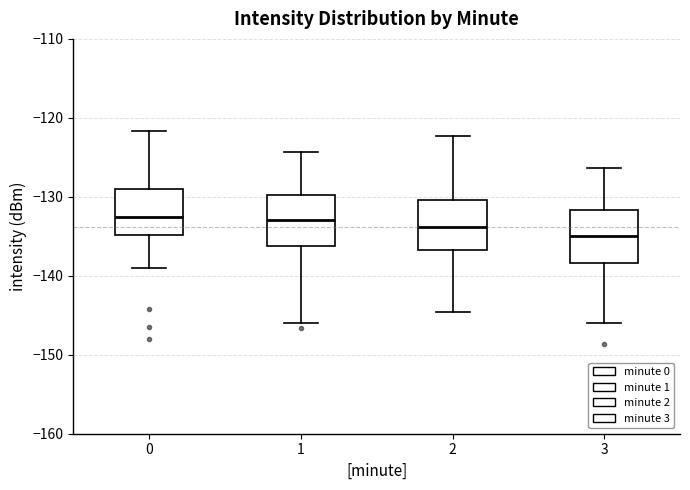

Which box's median line is the lowest?

3